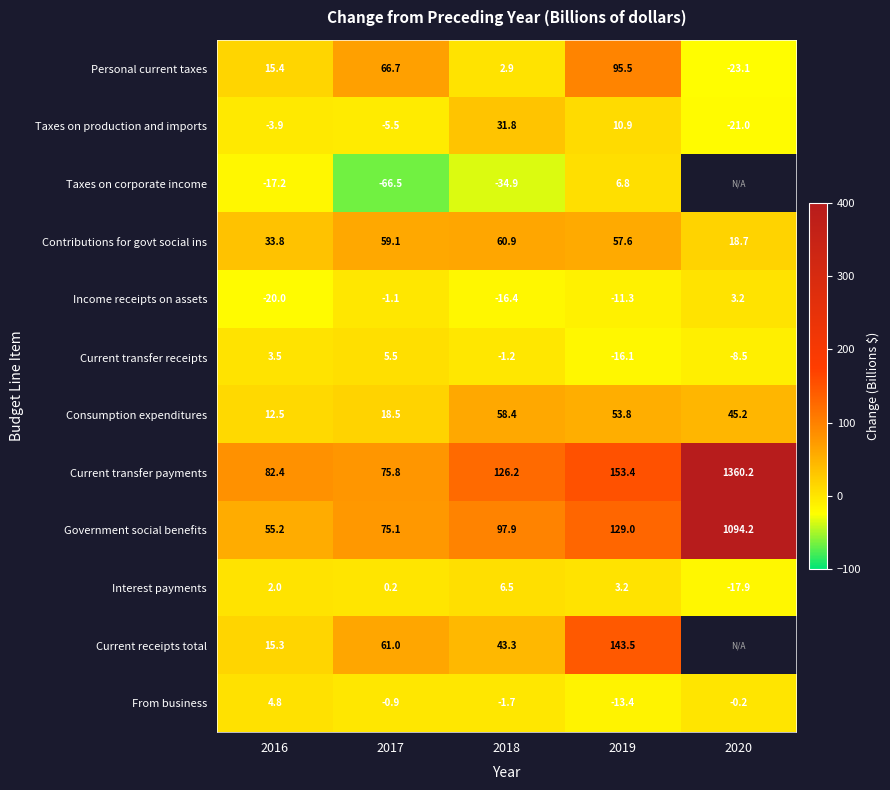

Is the value of Personal current taxes at 2020 greater than the value of Taxes on production and imports at 2017?

No